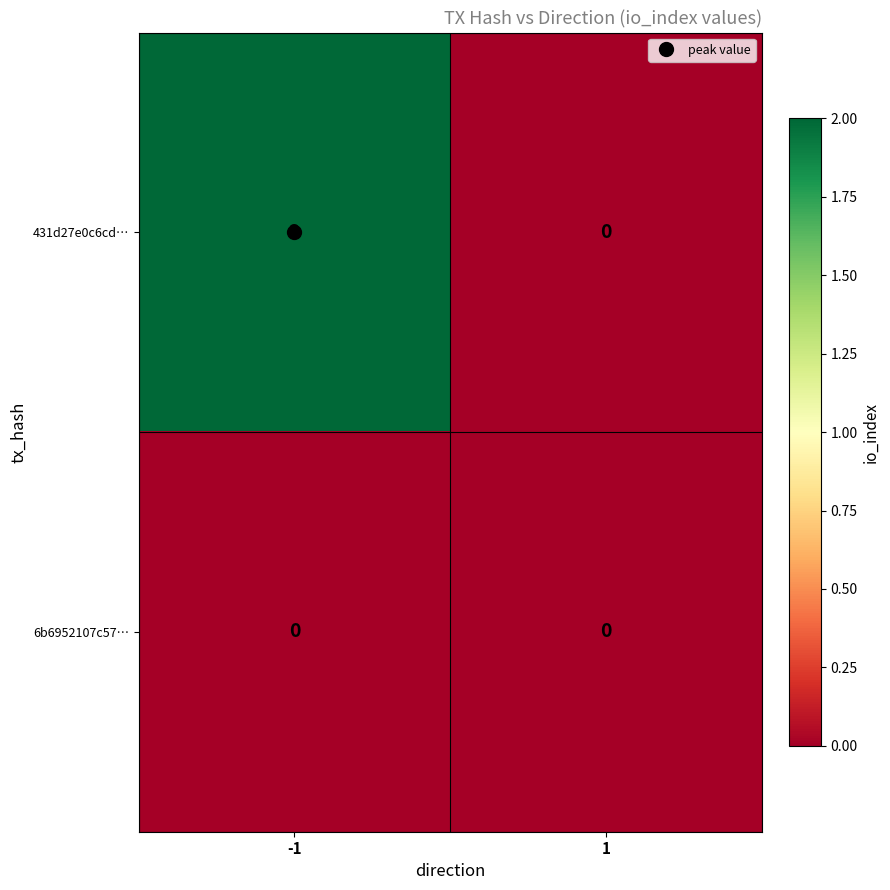

Rank the series by their maximum value, from lowest to highest.

6b6952107c57…, 431d27e0c6cd…